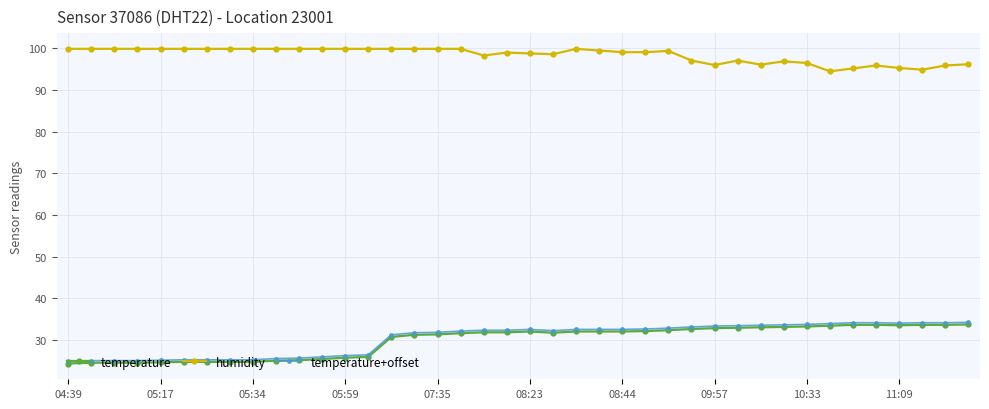

True or false: humidity and temperature+offset cross at least once.

False